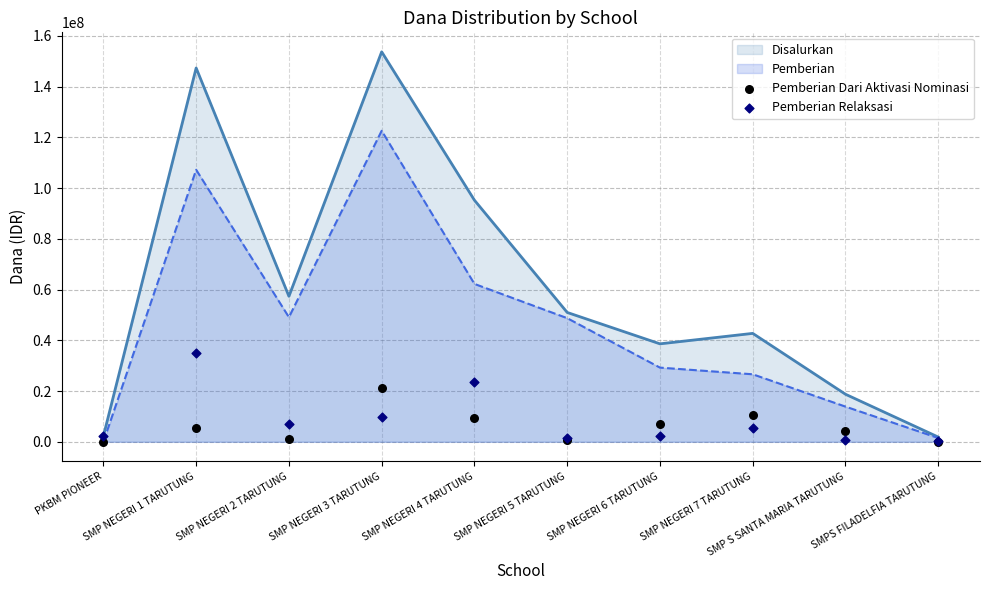

What is the highest value of the Disalurkan series?

153750000